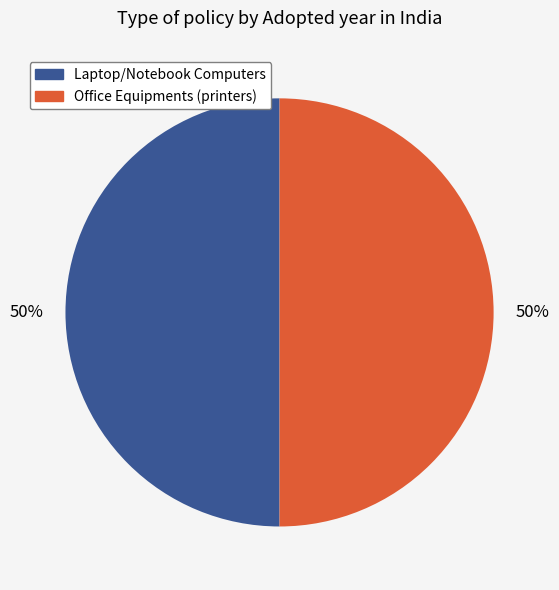

To the nearest percent, what is the average slice percentage?

50%